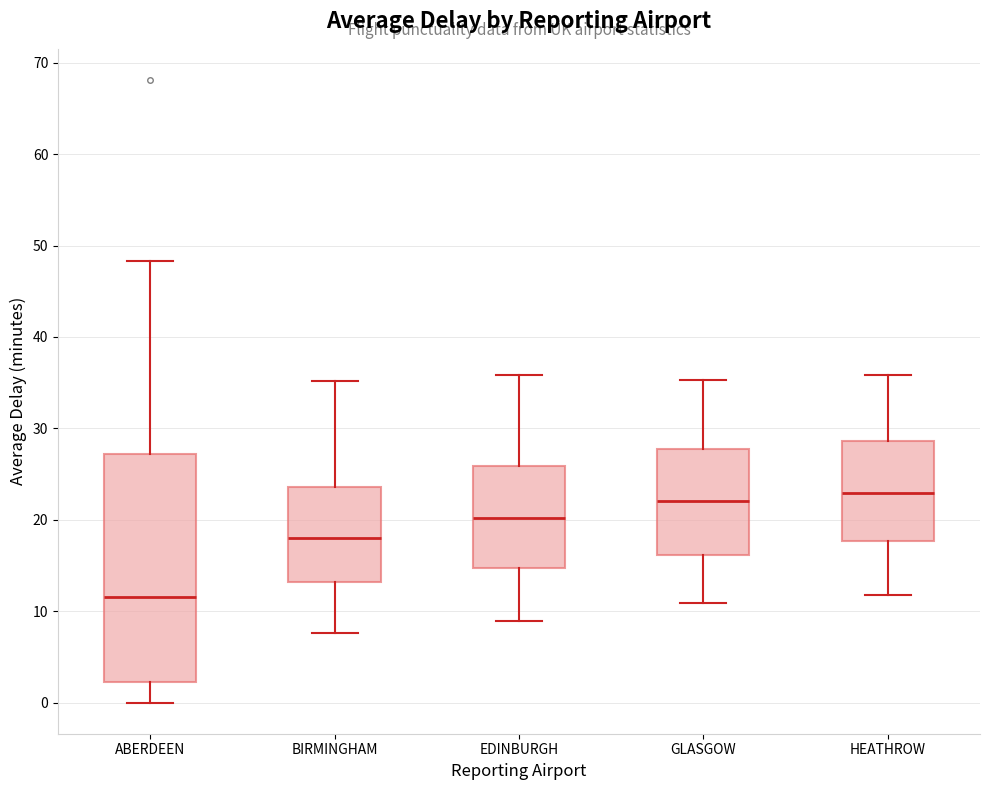

Reading left to right, transcribe this box plot: for each box, give where its median line is, the range the box spans, and where its two whiskers end, as read against the y-axis. The values are not printed on the chart, so give them approximately, as read against the axis.

ABERDEEN: median 12, box 2 to 27, whiskers 0 to 48
BIRMINGHAM: median 18, box 13 to 24, whiskers 8 to 35
EDINBURGH: median 20, box 15 to 26, whiskers 9 to 36
GLASGOW: median 22, box 16 to 28, whiskers 11 to 35
HEATHROW: median 23, box 18 to 29, whiskers 12 to 36